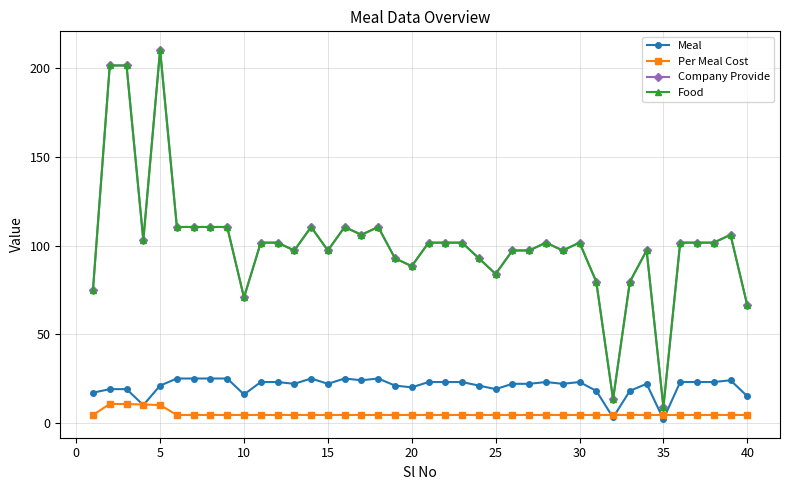

At how many categories does at least one series exceed 31?

38